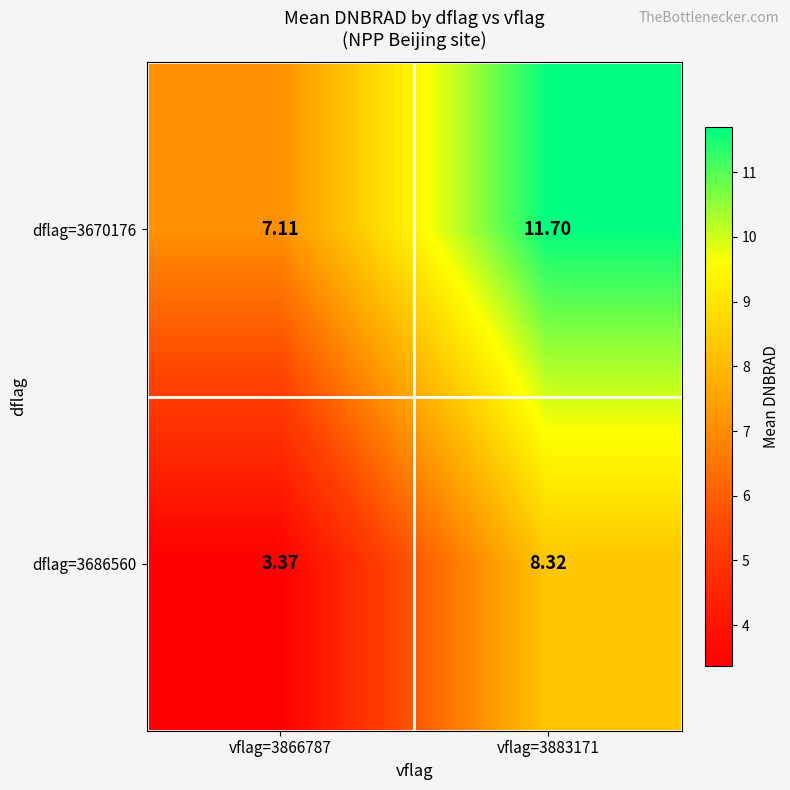

Is the value of dflag=3686560 at vflag=3866787 greater than the value of dflag=3670176 at vflag=3883171?

No